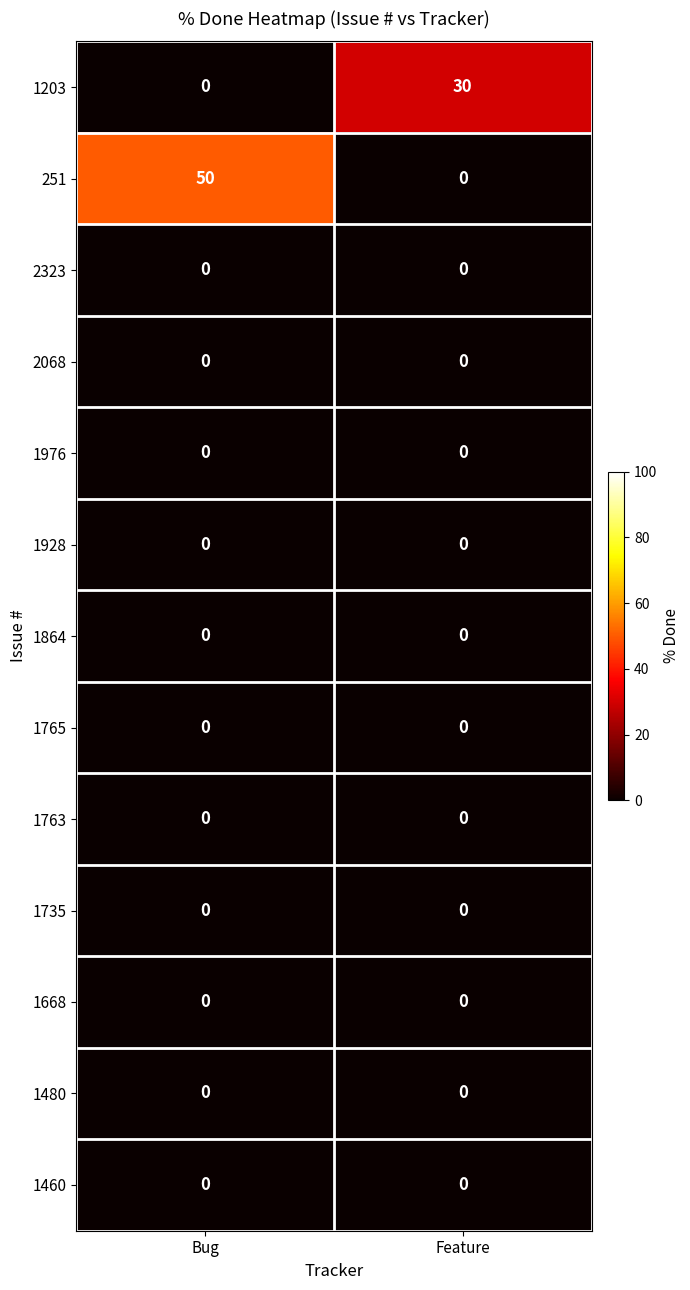

What is the total value across all series at Bug?

50